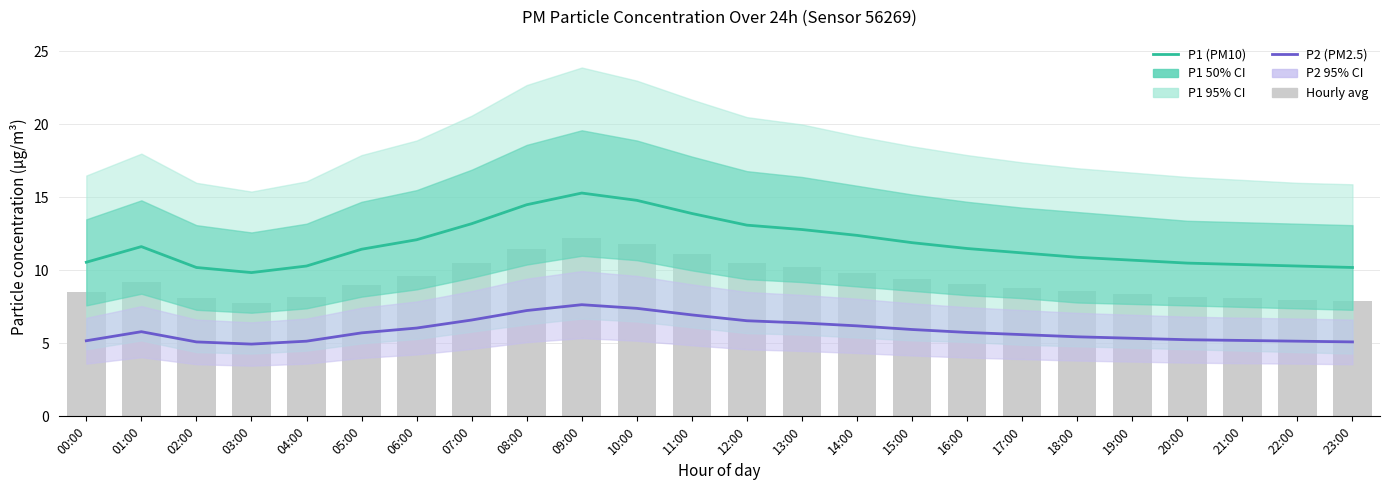

Are the bars horizontal?

No